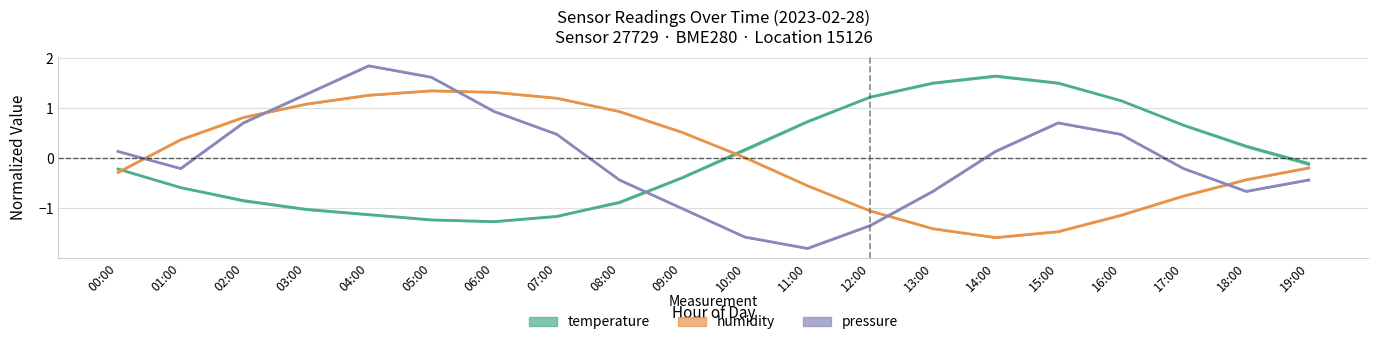

What are all the series names shown in the legend?

temperature, humidity, pressure